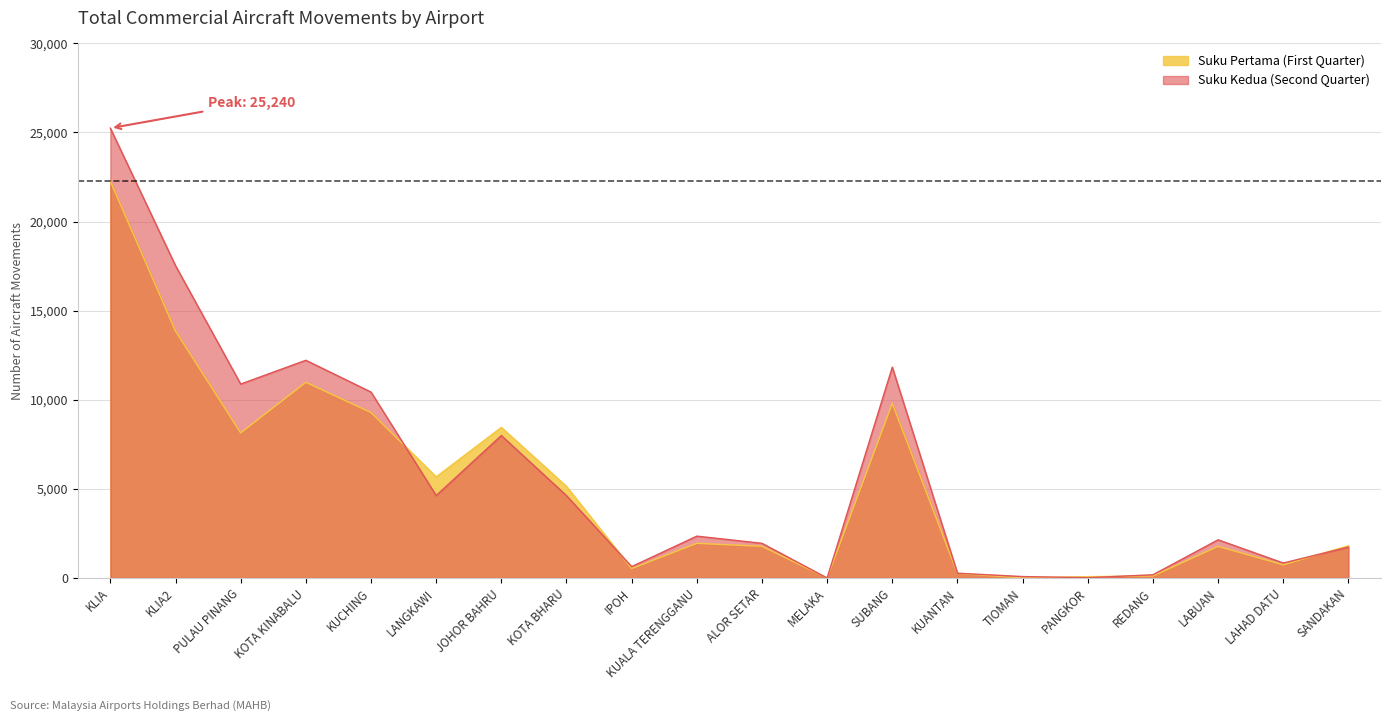

List the series in order of their overall mean, highest first.

Suku Kedua (Second Quarter), Suku Pertama (First Quarter)